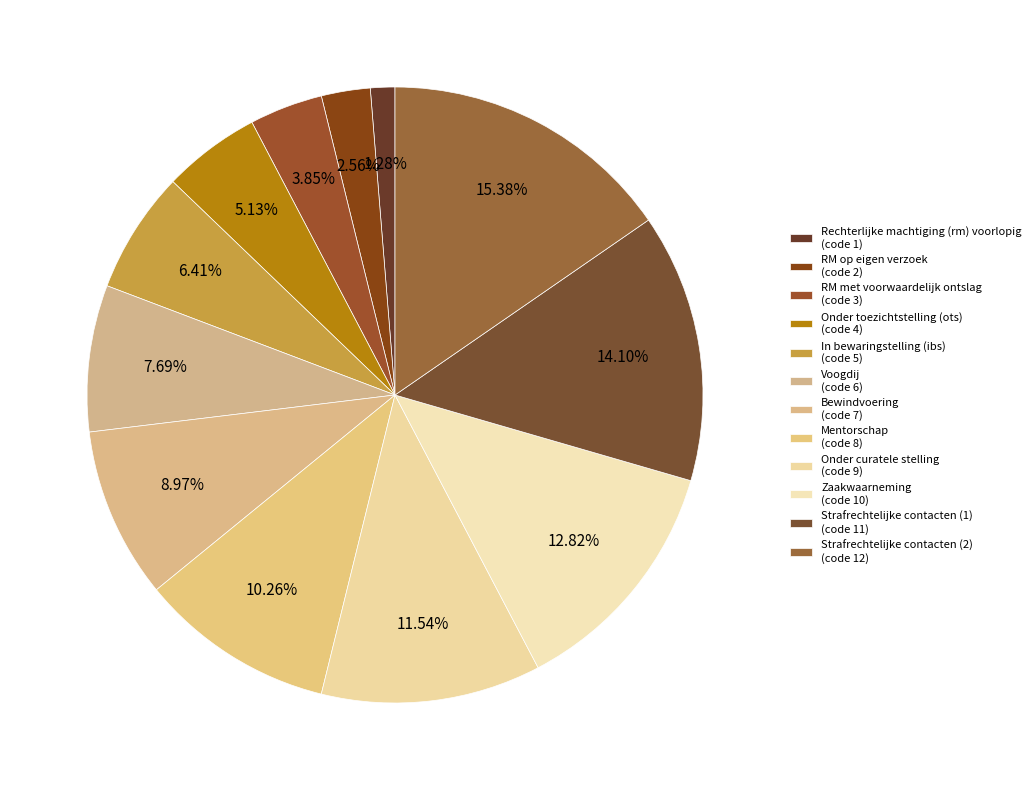

What percentage is the In bewaringstelling (ibs) slice, to the nearest percent?

6%